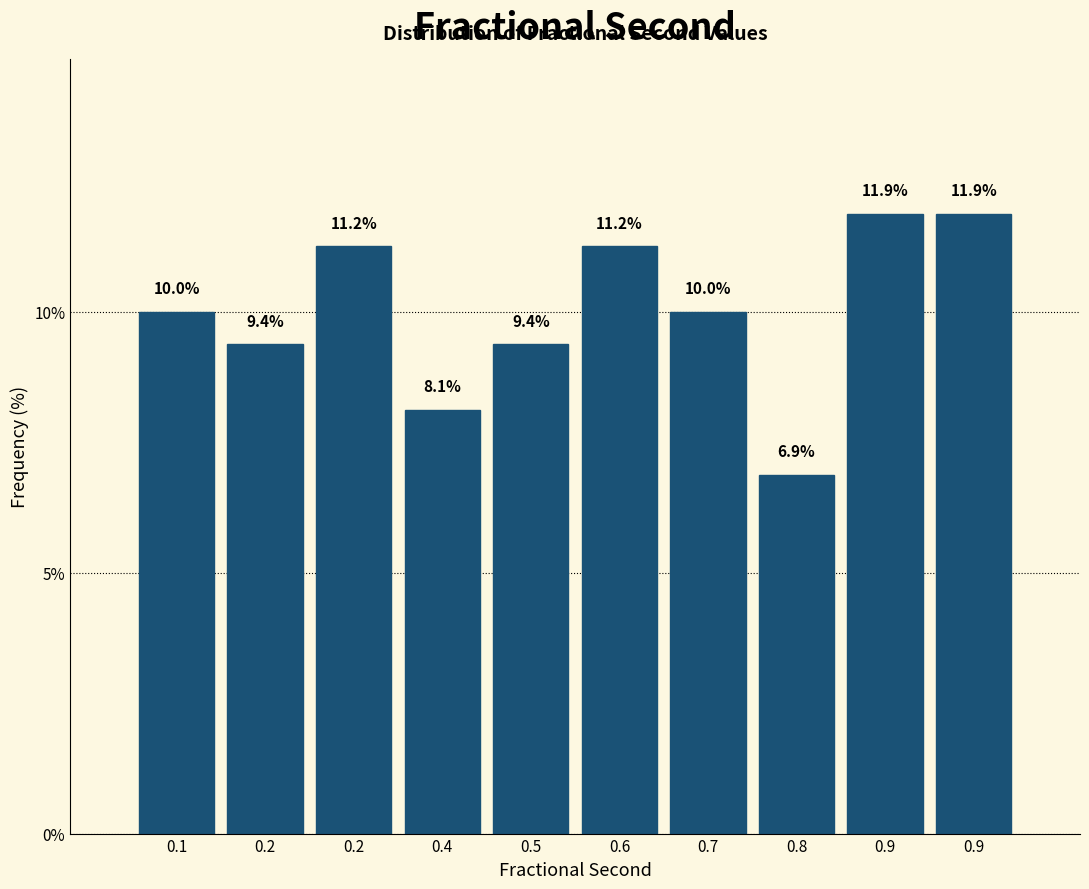

How many series are shown in this chart?

1